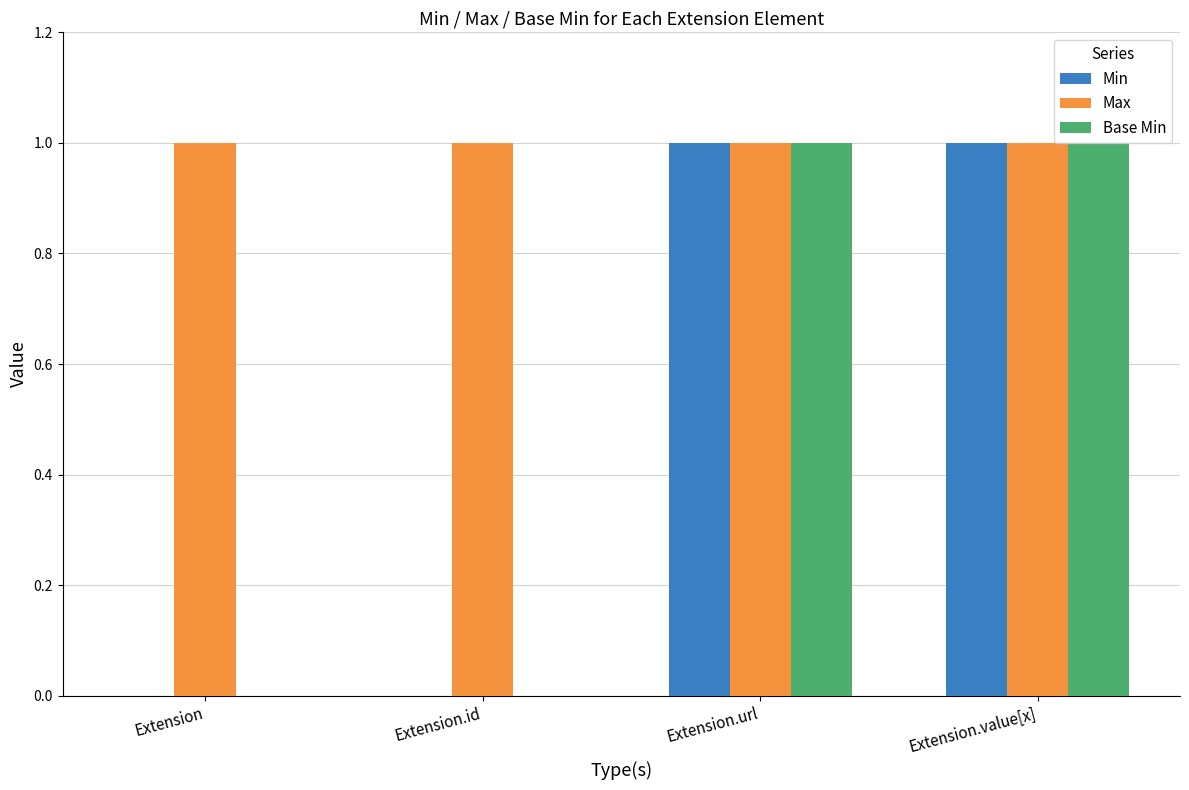

How many Min values are between 0 and 1?

4